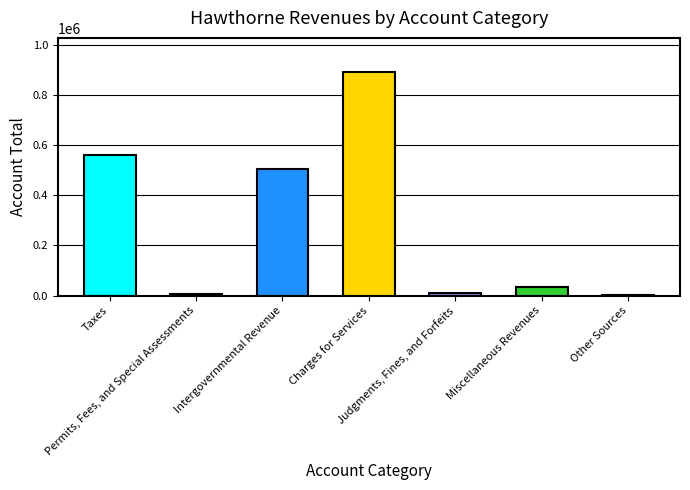

True or false: the data shows 7760 at Permits, Fees, and Special Assessments.

True